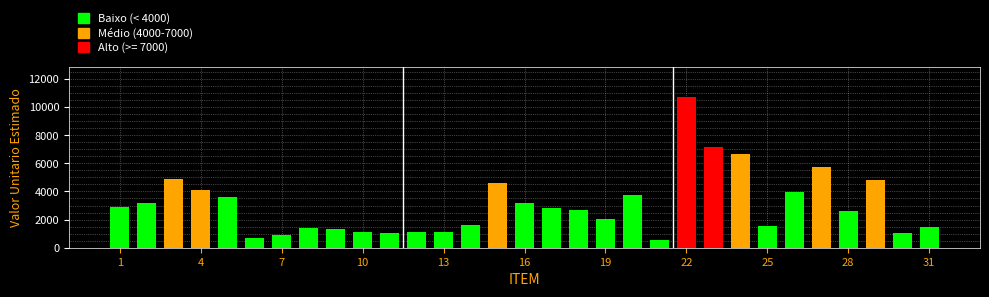

What is the value of the 16th bar from the left?

3212.0